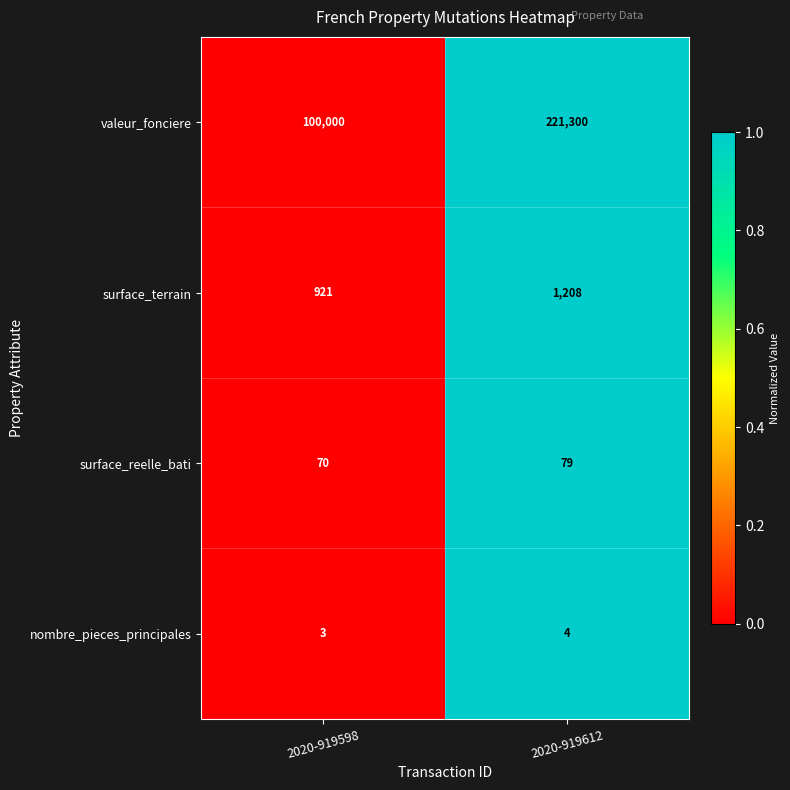

Reading right to left, what are all the values shown in this chart?

valeur_fonciere: 221300	100000
surface_terrain: 1208	921
surface_reelle_bati: 79	70
nombre_pieces_principales: 4	3